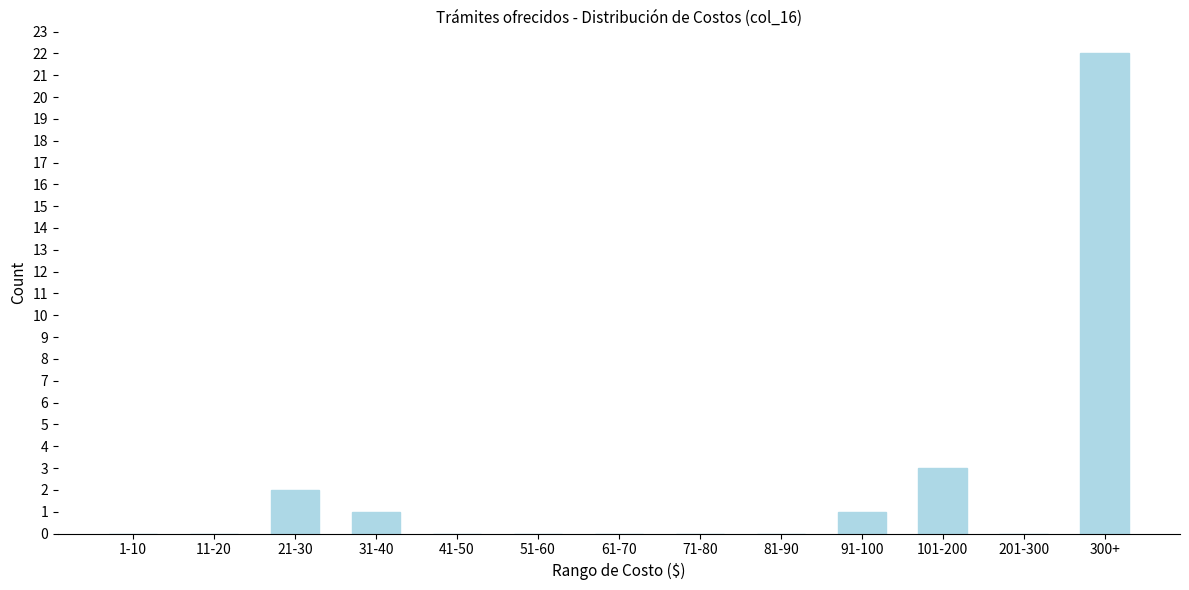

Reading right to left, list all the values displayed in this chart.

300+=22	201-300=0	101-200=3	91-100=1	81-90=0	71-80=0	61-70=0	51-60=0	41-50=0	31-40=1	21-30=2	11-20=0	1-10=0